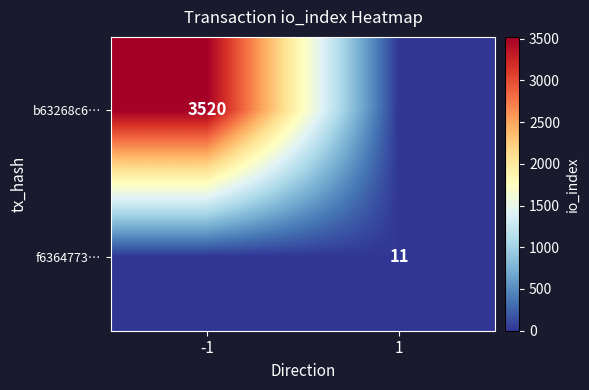

Is the value of b63268c6… at -1 greater than the value of f6364773… at 1?

Yes